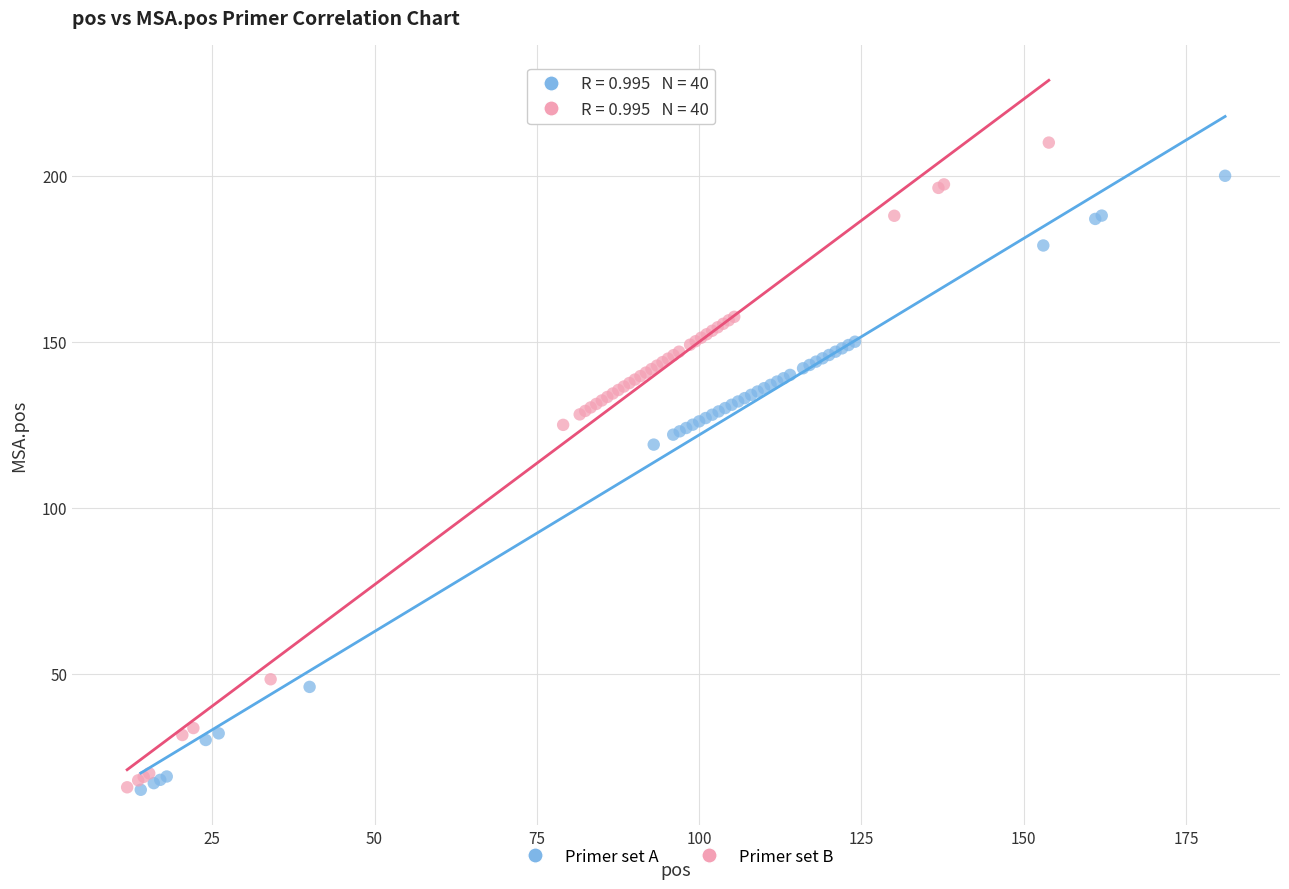

Which series contains the highest Y value?

Primer set B